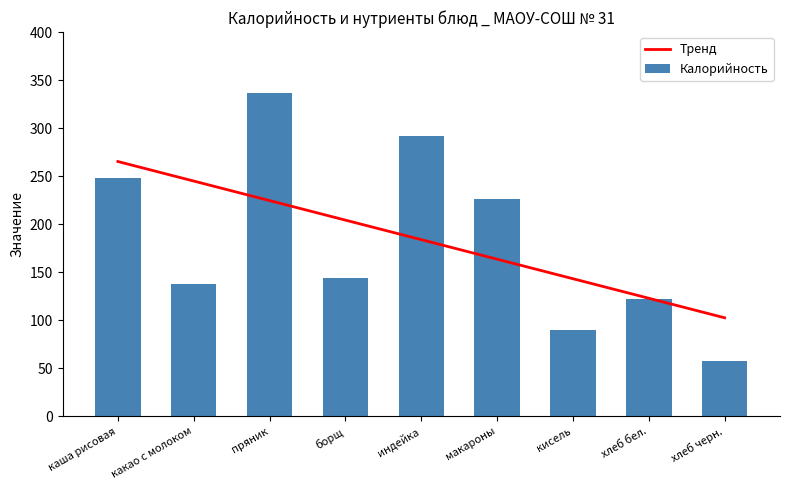

Which series changed the most between борщ and хлеб бел.?

Тренд